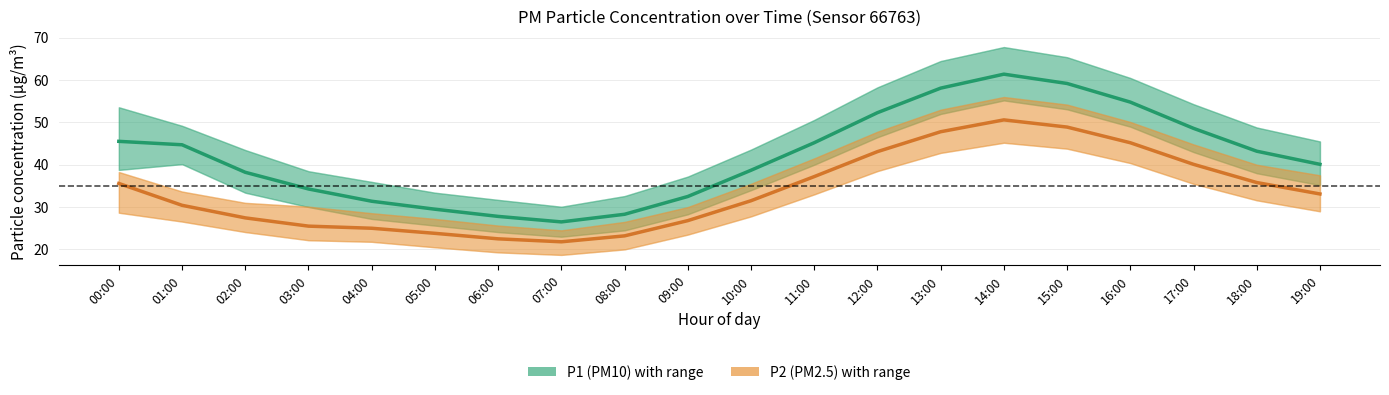

True or false: P1 (PM10) and P2 (PM2.5) cross at least once.

False